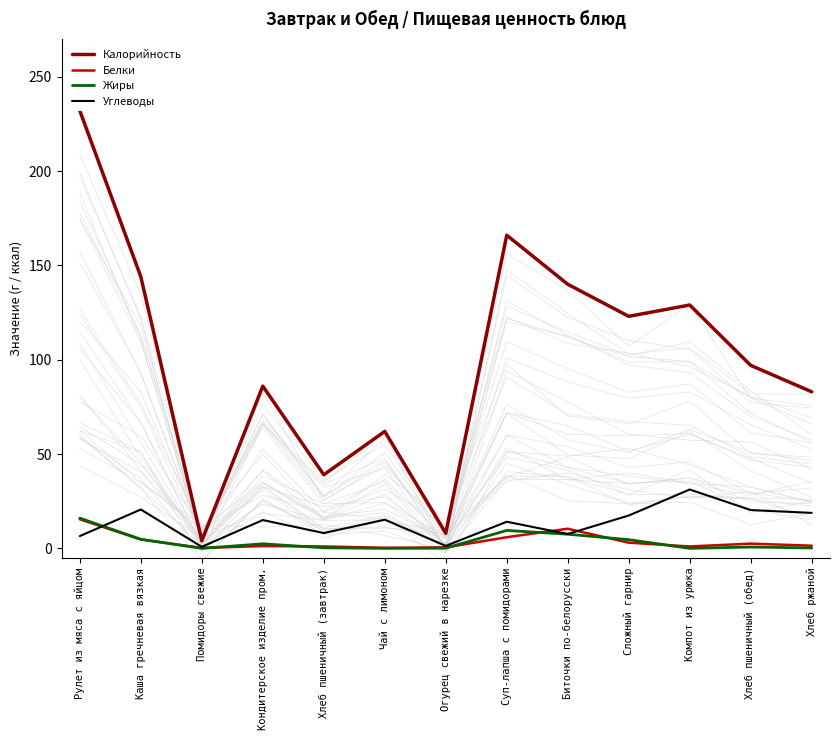

At which category is the sum across all series the highest?

Рулет из мяса с яйцом